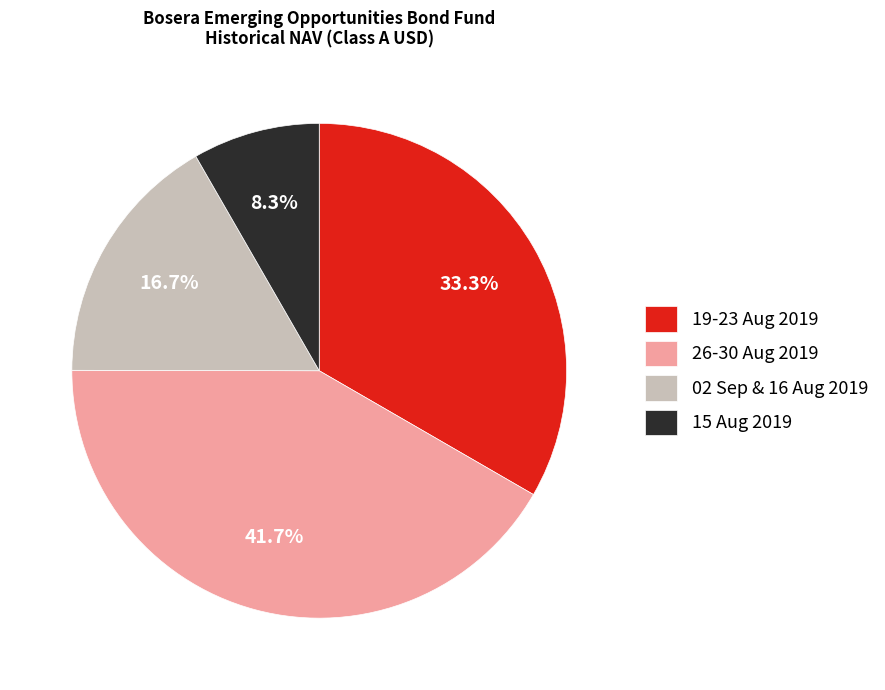

How much of the chart is everything except 26-30 Aug 2019?

58.3%